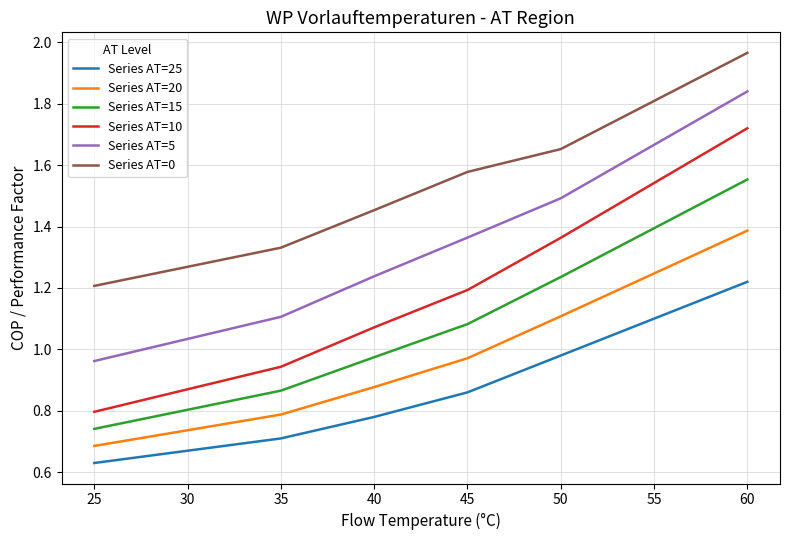

Which series has the largest range (max minus min)?

Series AT=10